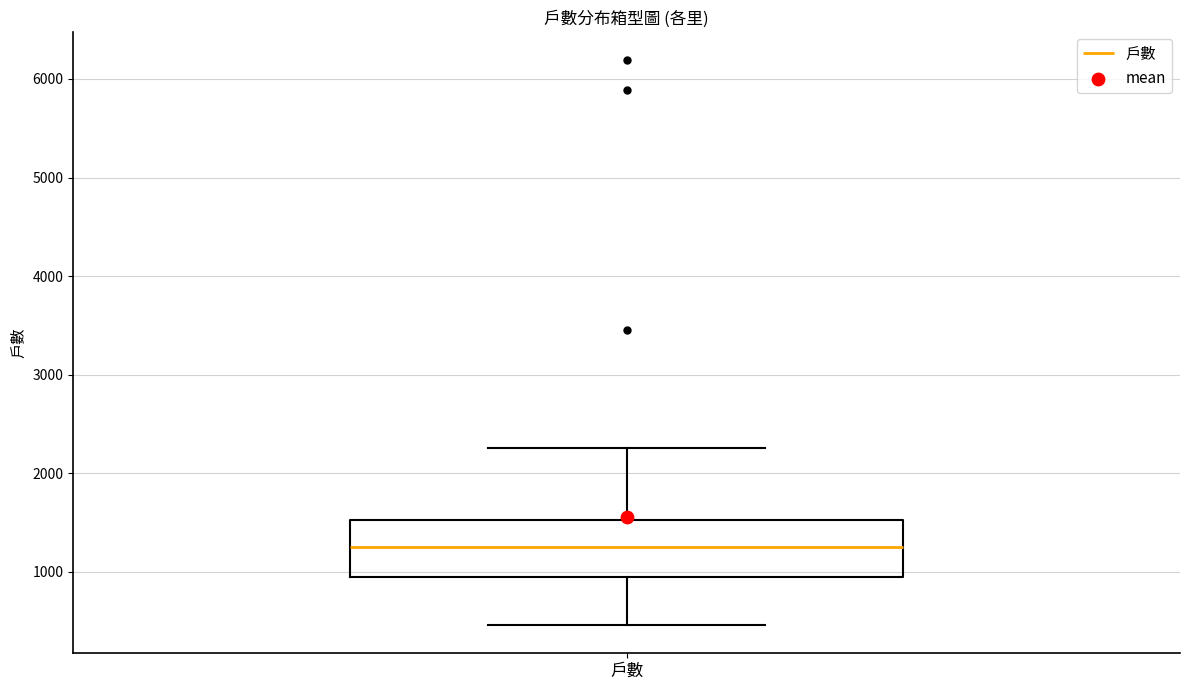

Where is the upper edge of the box for 戶數 on the y-axis? The values are not printed on the chart, so give them approximately, as read against the axis.

1500